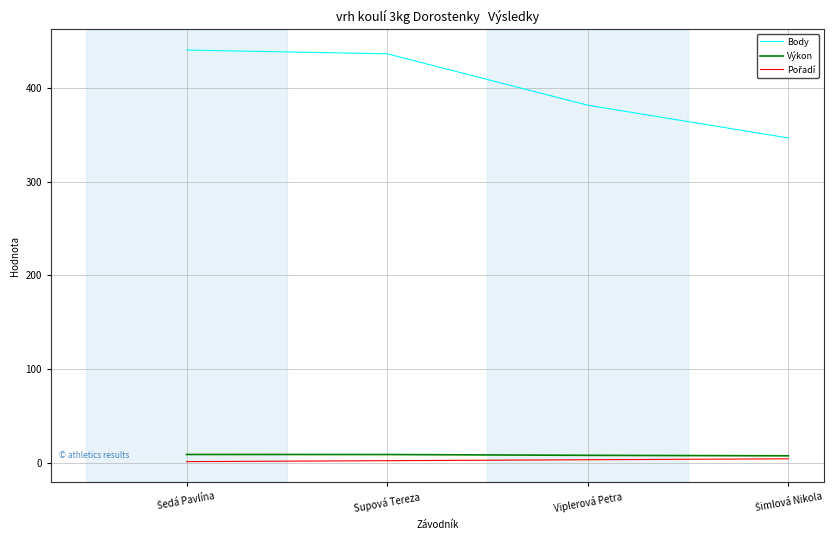

True or false: Body and Výkon cross at least once.

False